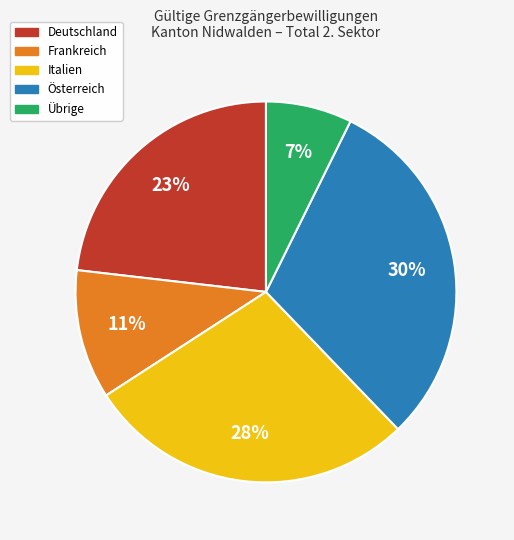

To the nearest percent, what portion does Österreich represent?

30%